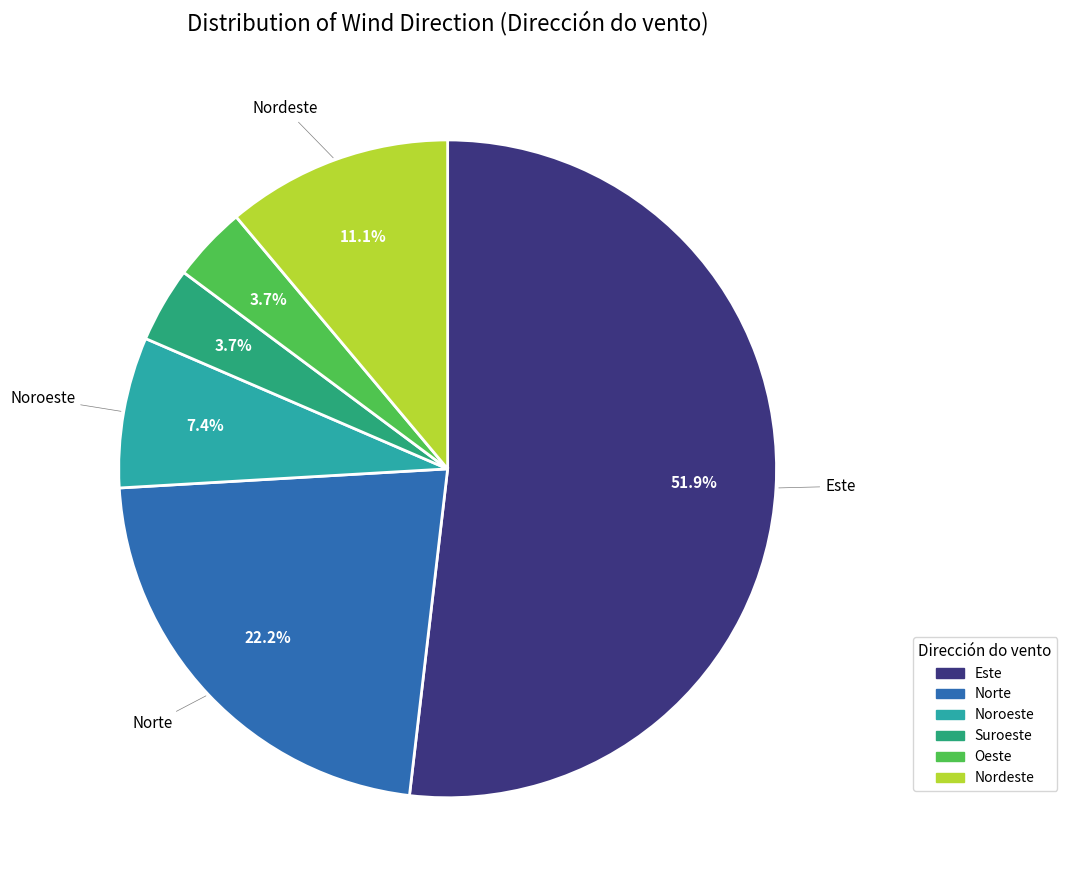

Approximately how many times larger is the value at Este compared to Noroeste?

7.0